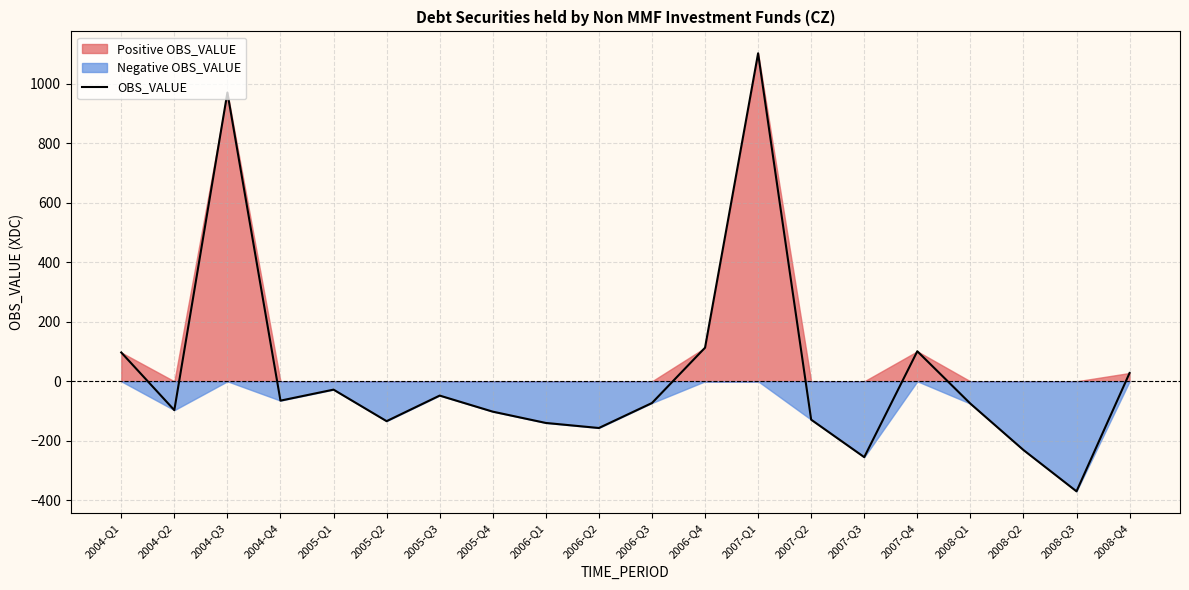

How many lines are shown in the chart?

1